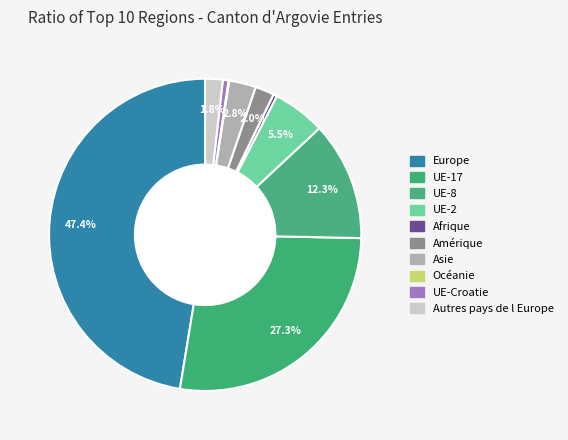

Is there any slice that represents more than half of the pie?

No